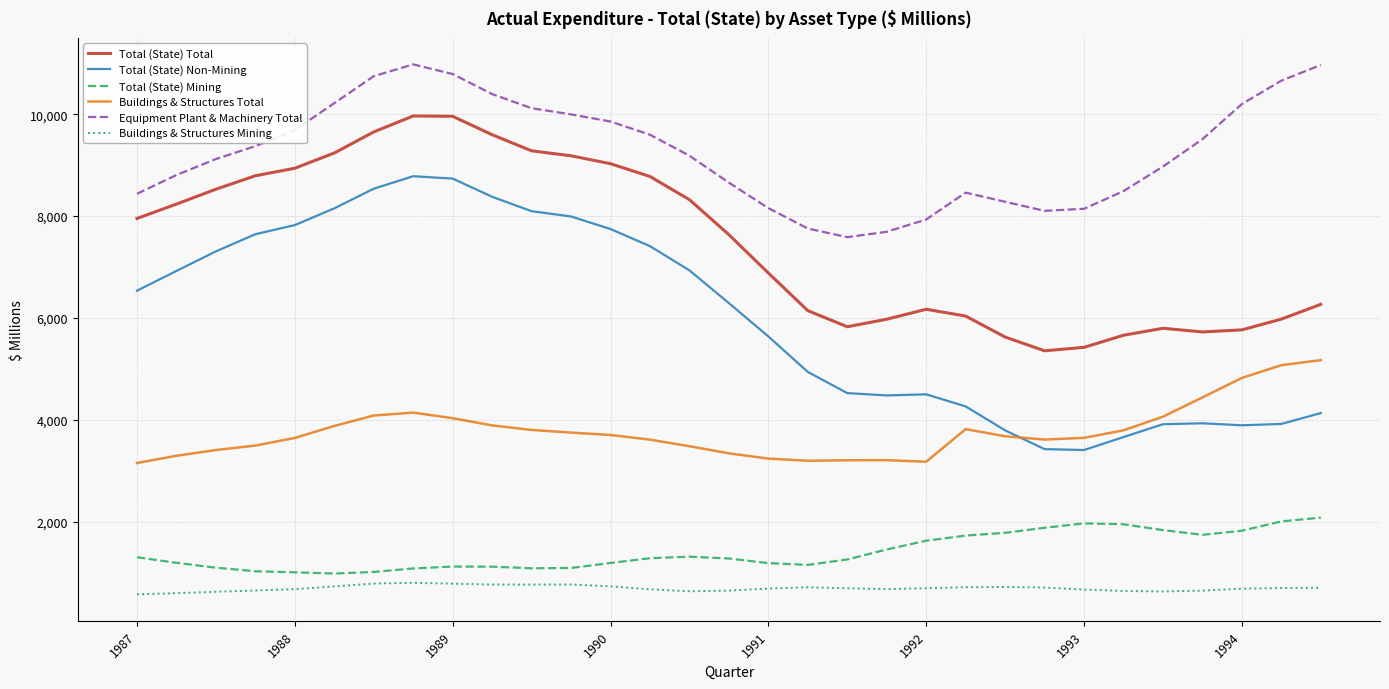

Which series has the widest spread of values?

Total (State) Non-Mining